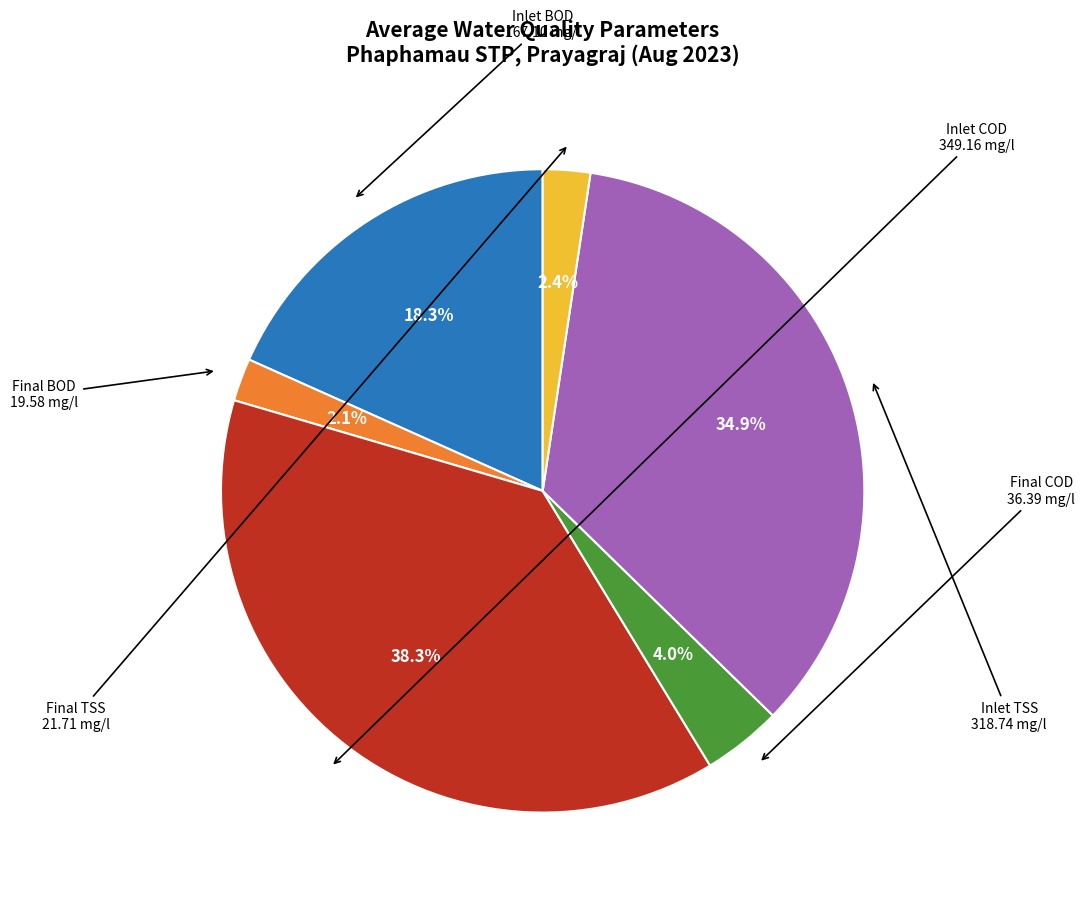

To the nearest percent, what portion does Inlet TSS represent?

35%